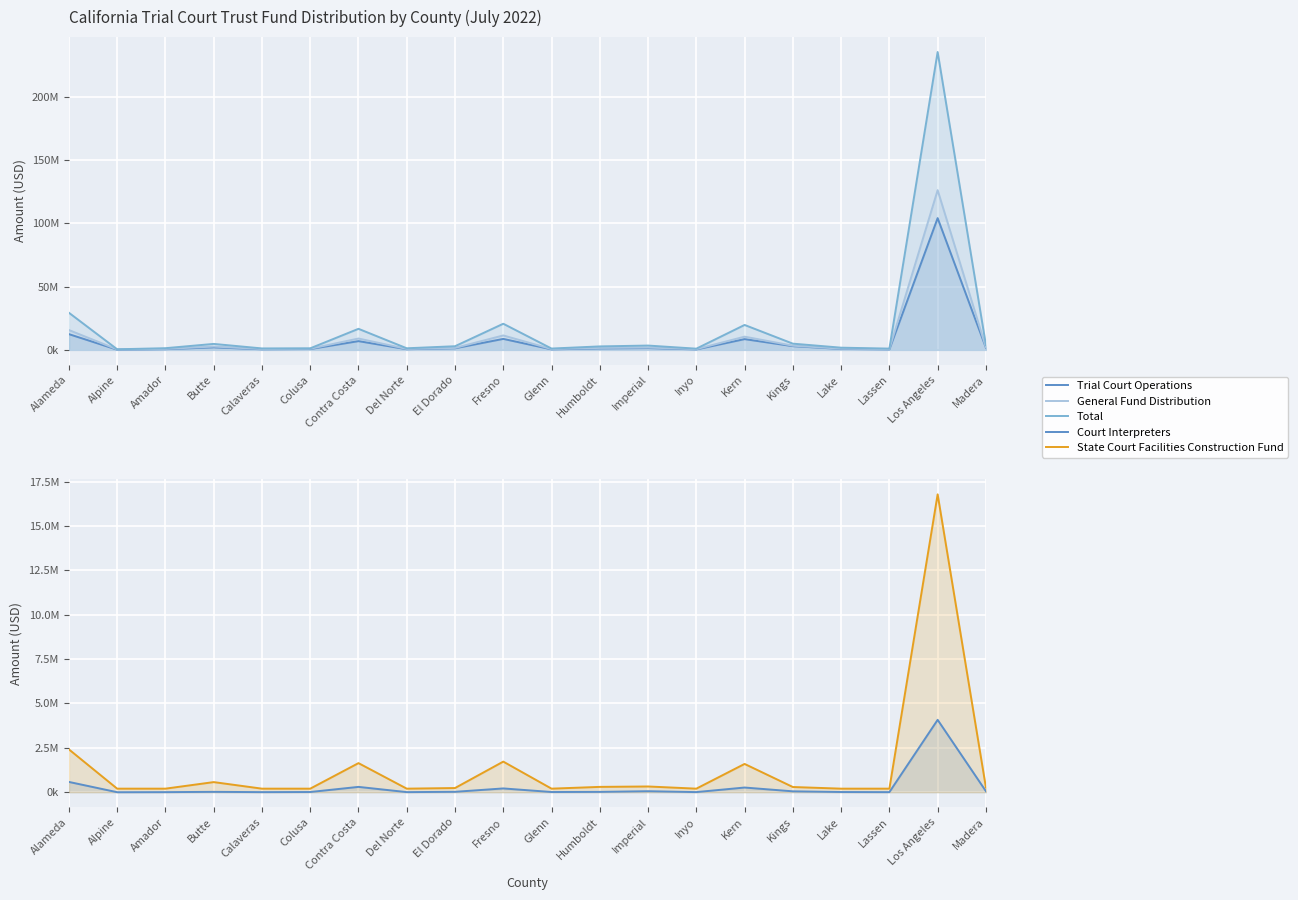

How many data points in Trial Court Operations are less than 1258285?

10